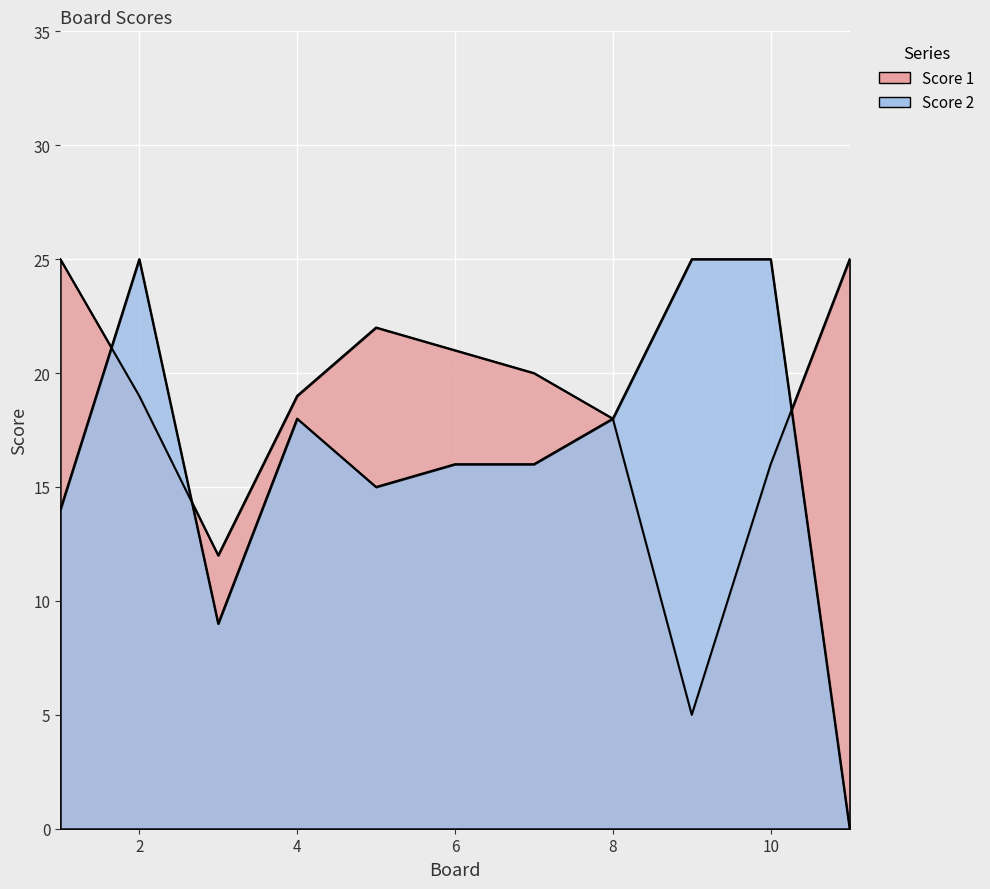

List the series in order of their overall mean, lowest first.

Score 2, Score 1